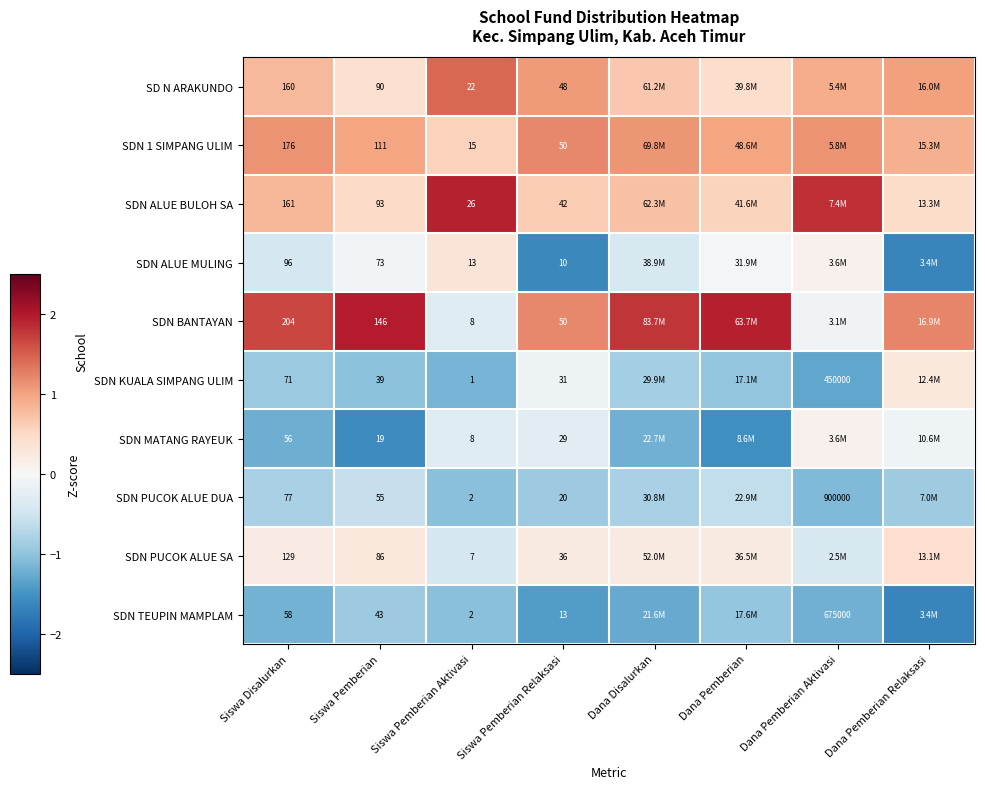

What is the minimum value for SD N ARAKUNDO?

0.4